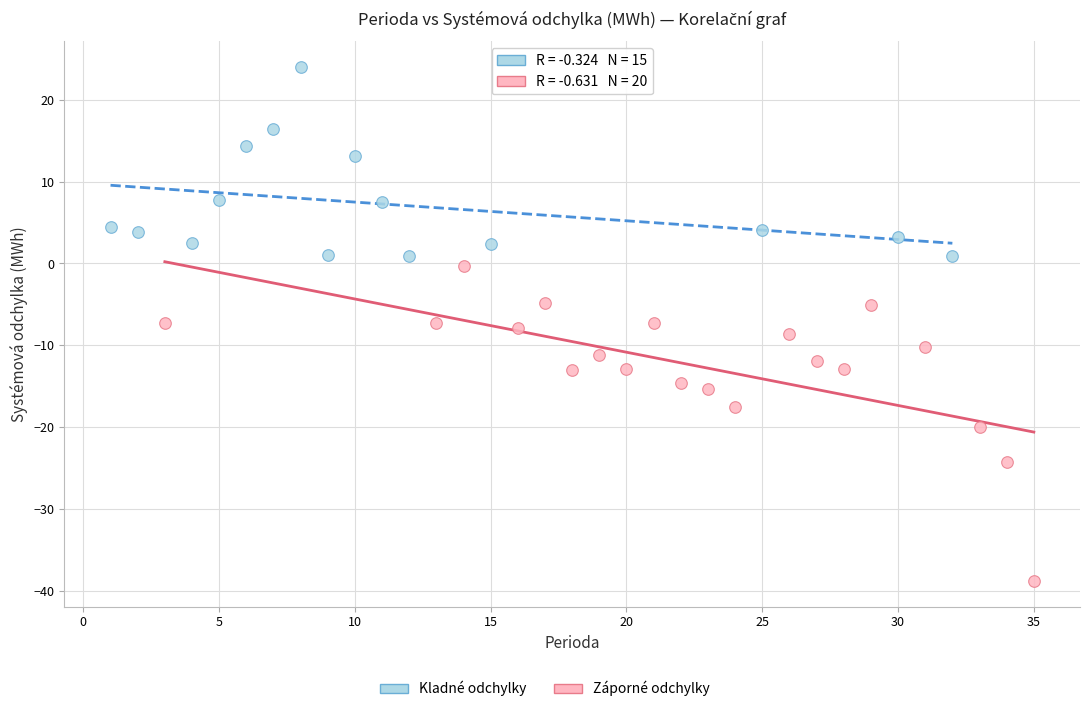

Which series contains the highest Y value?

Kladné odchylky